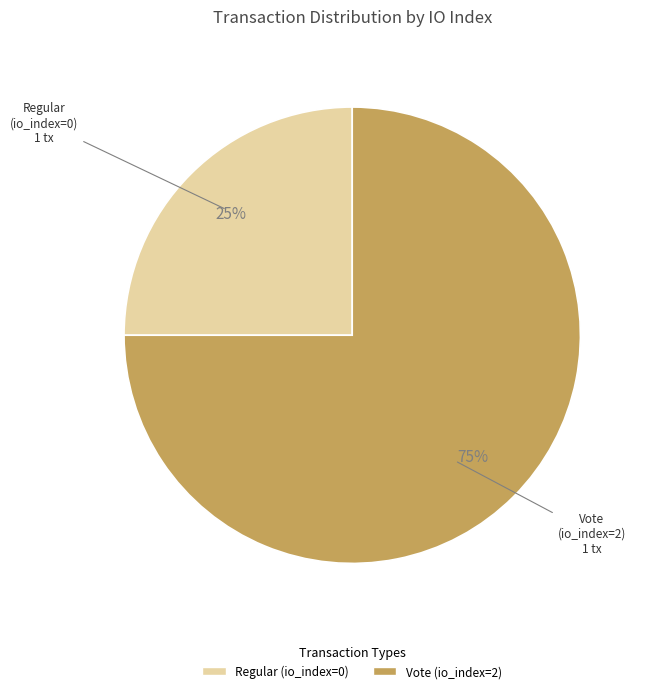

Does any single category account for the majority?

Yes